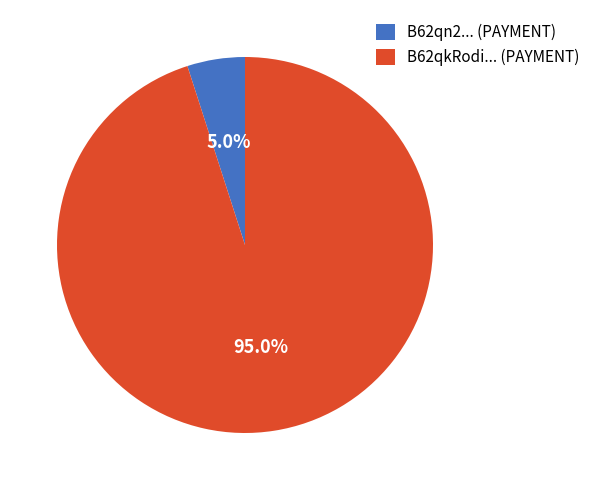

Which has a higher value, B62qn2... (PAYMENT) or B62qkRodi... (PAYMENT)?

B62qkRodi... (PAYMENT)